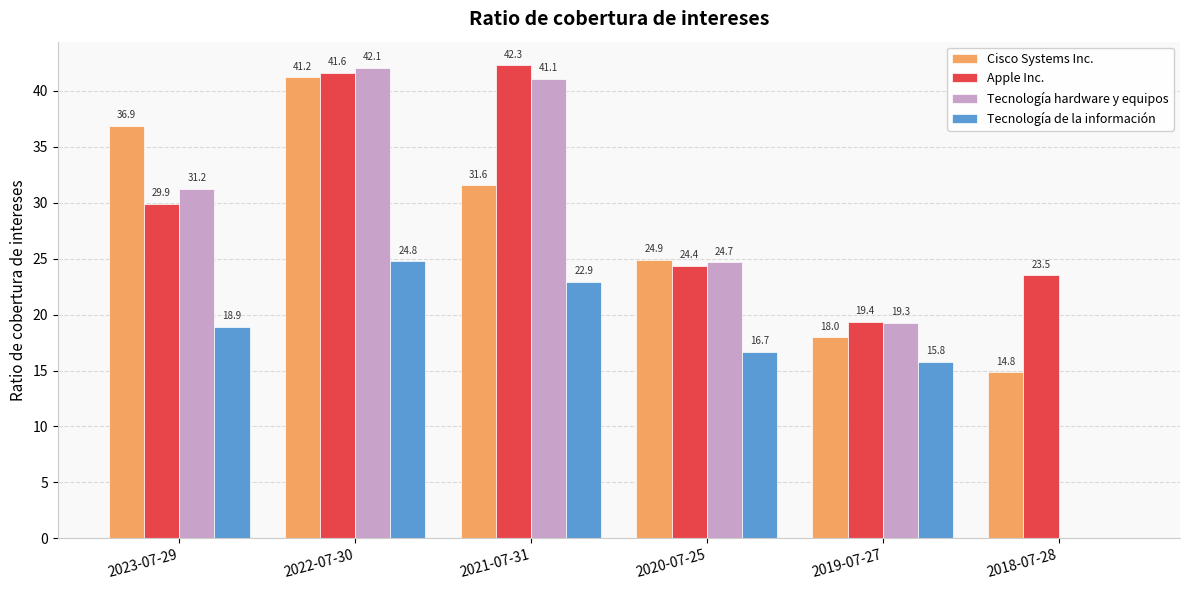

What is the sum of the Tecnología hardware y equipos values at 2023-07-29 and 2019-07-27?

50.5